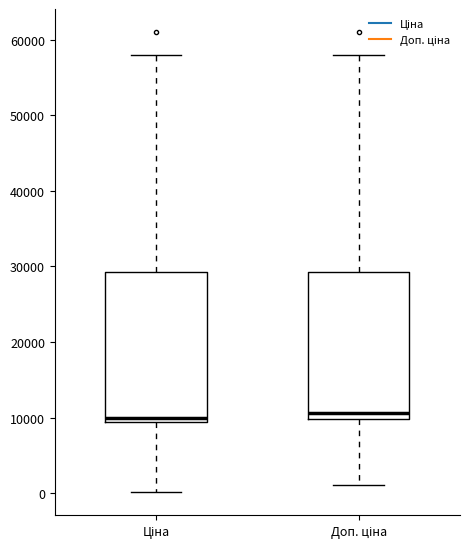

Reading left to right, transcribe this box plot: for each box, give where its median line is, the range the box spans, and where its two whiskers end, as read against the y-axis. The values are not printed on the chart, so give them approximately, as read against the axis.

Ціна: median 10000, box 9000 to 29000, whiskers 0 to 58000
Доп. ціна: median 11000, box 10000 to 29000, whiskers 1000 to 58000